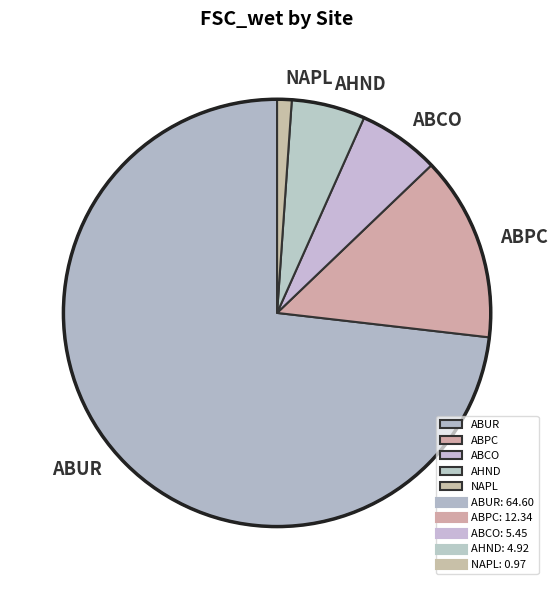

How many segments does this pie chart have?

5